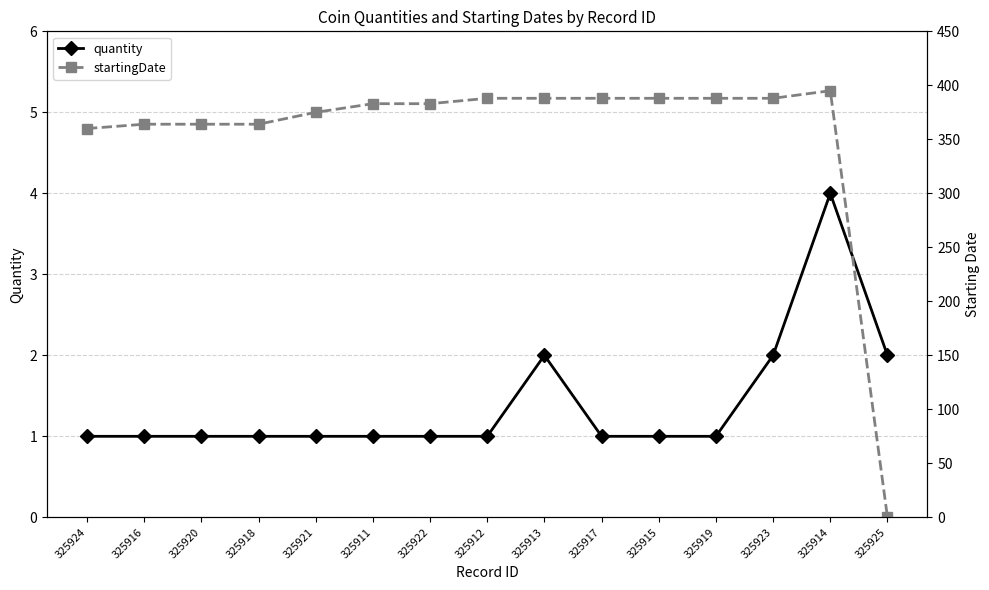

List the series in order of their overall mean, lowest first.

quantity, startingDate